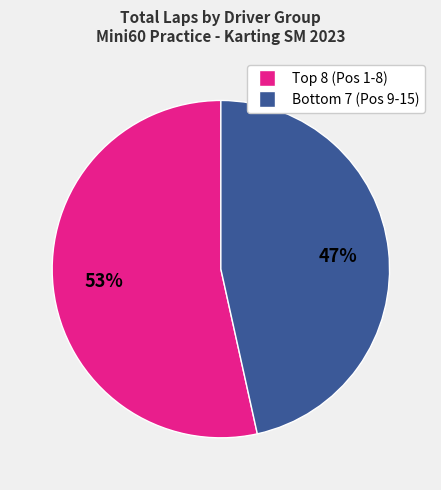

To the nearest percent, what is the average slice percentage?

50%